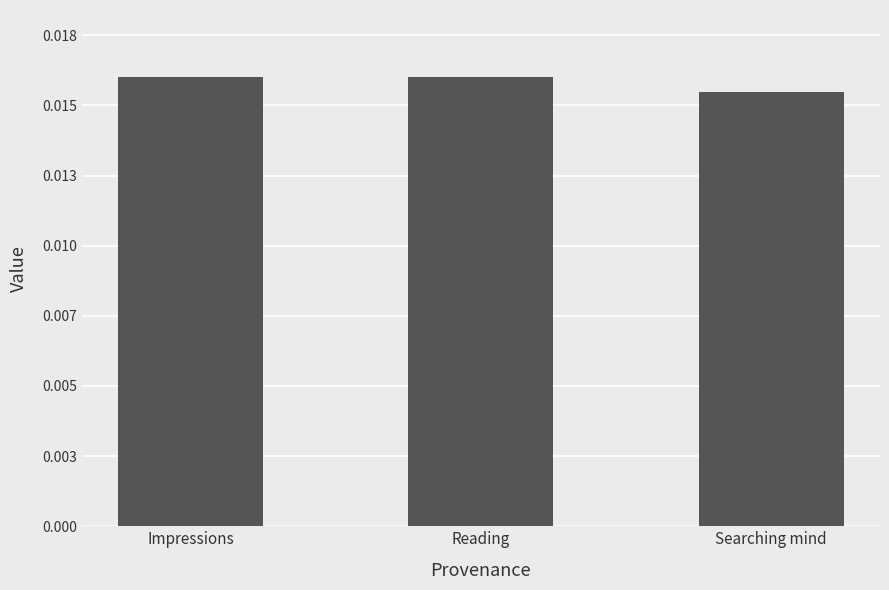

Does the chart contain any negative values?

No